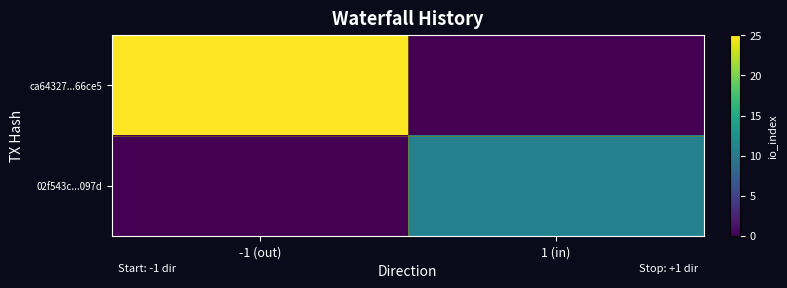

Rank the series by their maximum value, from highest to lowest.

ca64327...66ce5, 02f543c...097d